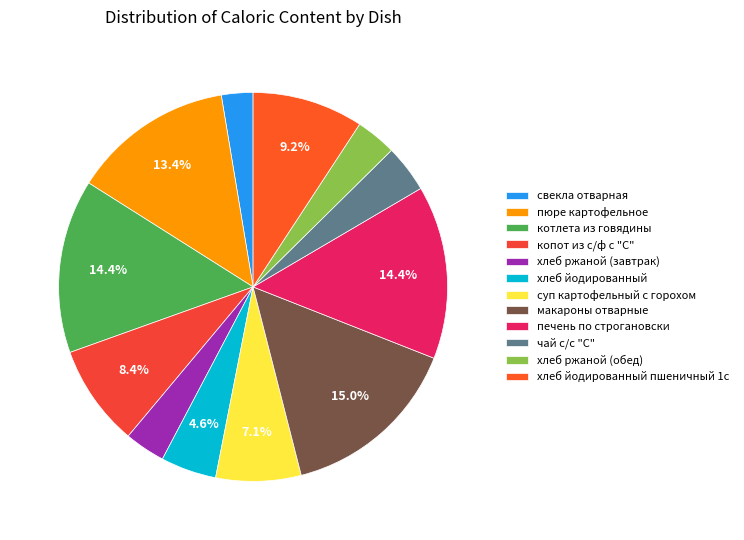

Count the number of slices in the pie.

12